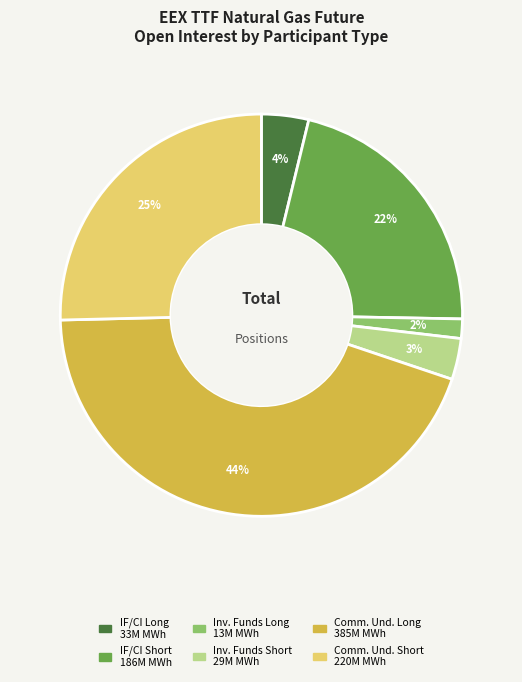

Does any single category account for the majority?

No